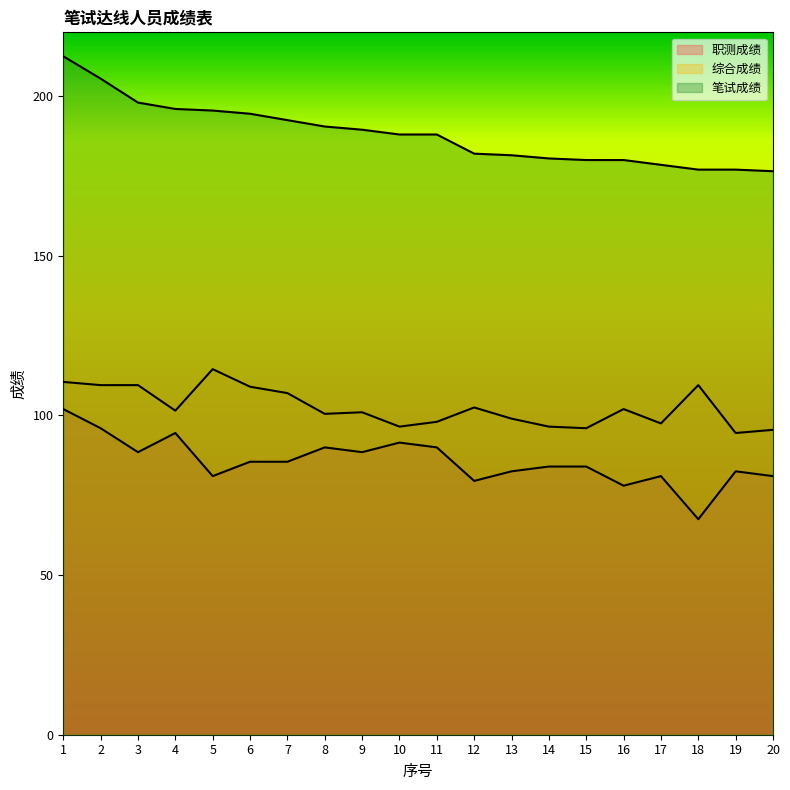

At which category is the sum across all series the highest?

1